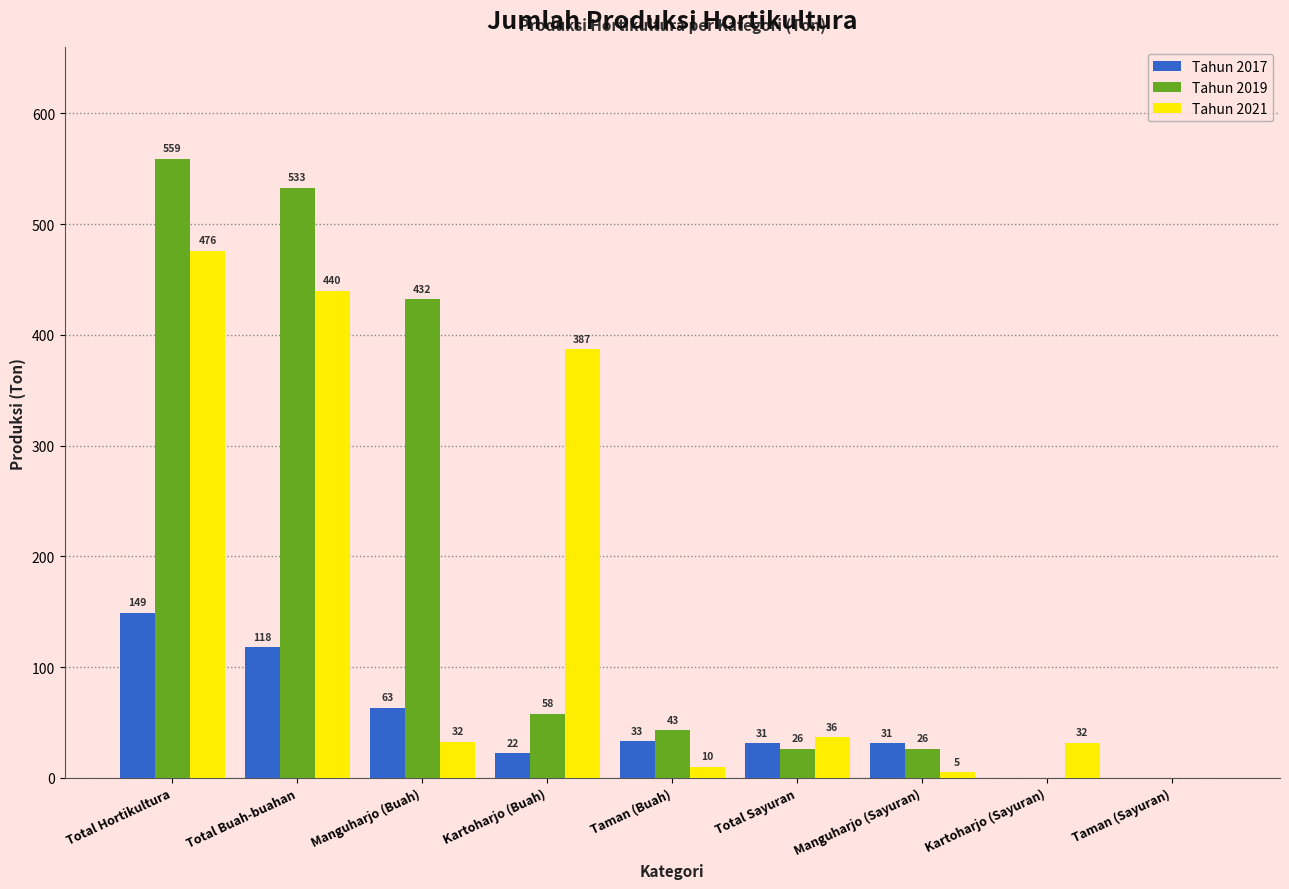

How many data points in Tahun 2021 are above 32?

5